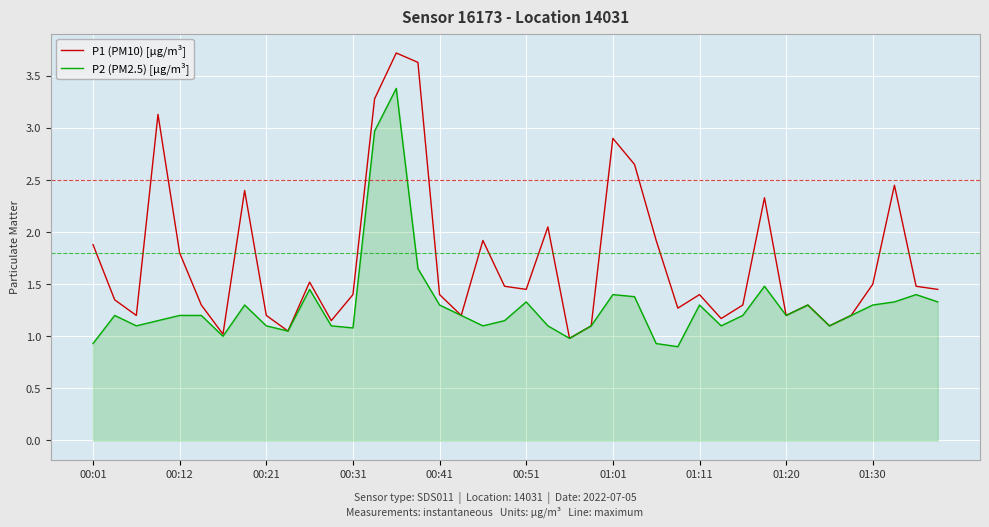

What is the highest value of the P1 (PM10) [µg/m³] series?

3.7